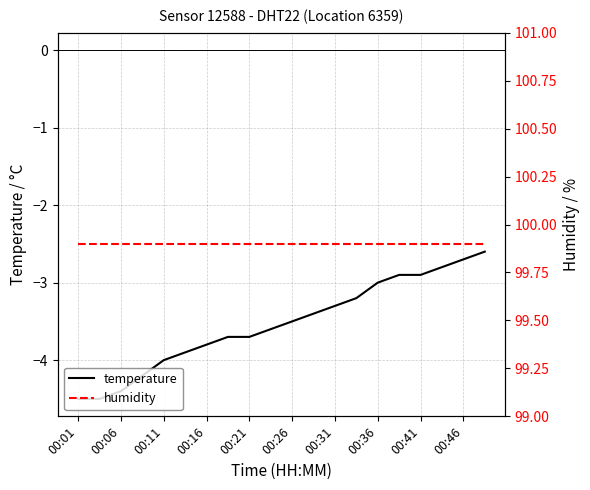

True or false: humidity has more than 0 points higher than both neighbors.

False